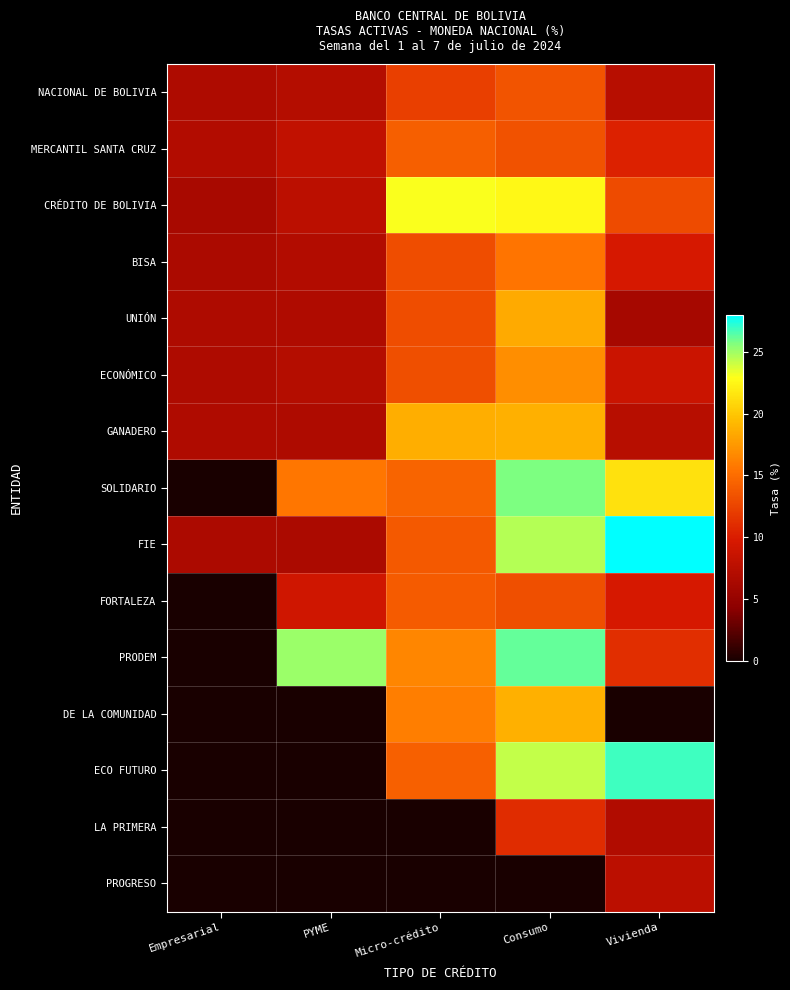

How many distinct data groups are displayed?

15